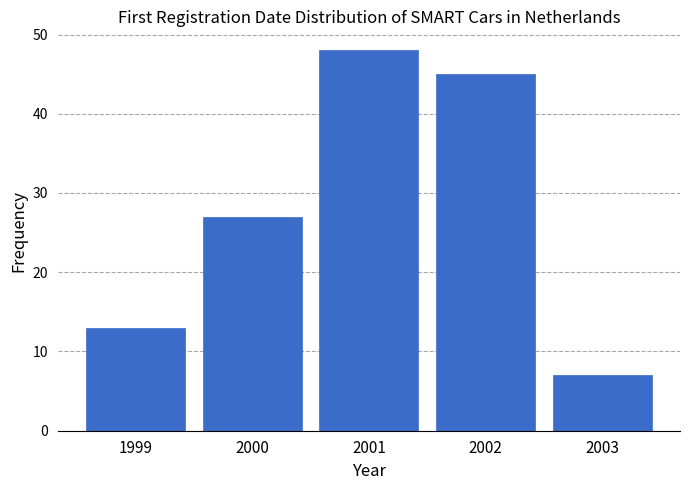

Reading right to left, what are all the values shown in this chart?

7	45	48	27	13